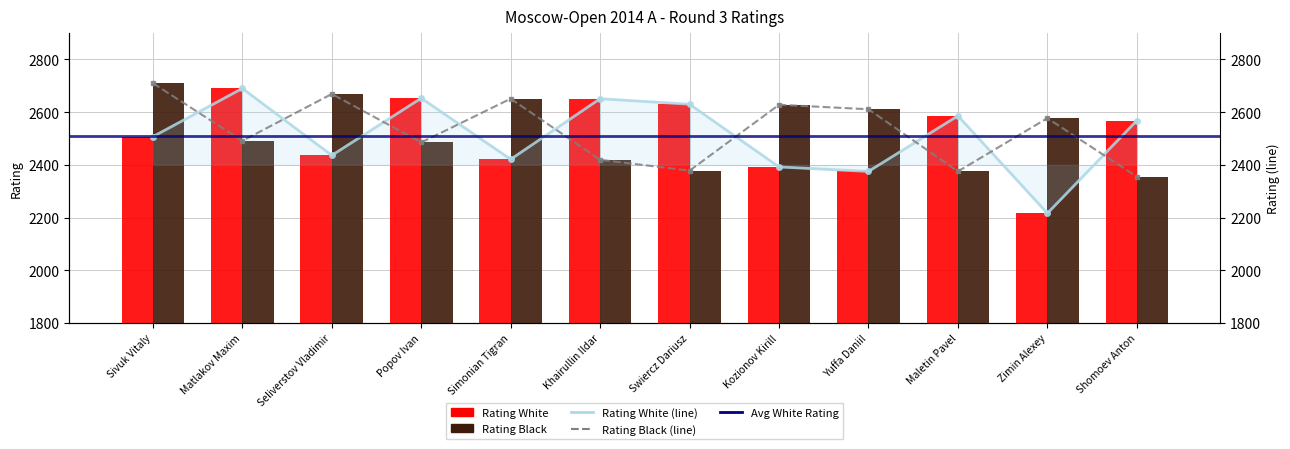

What is the difference between the maximum and minimum values in the Rating White Line series?

474